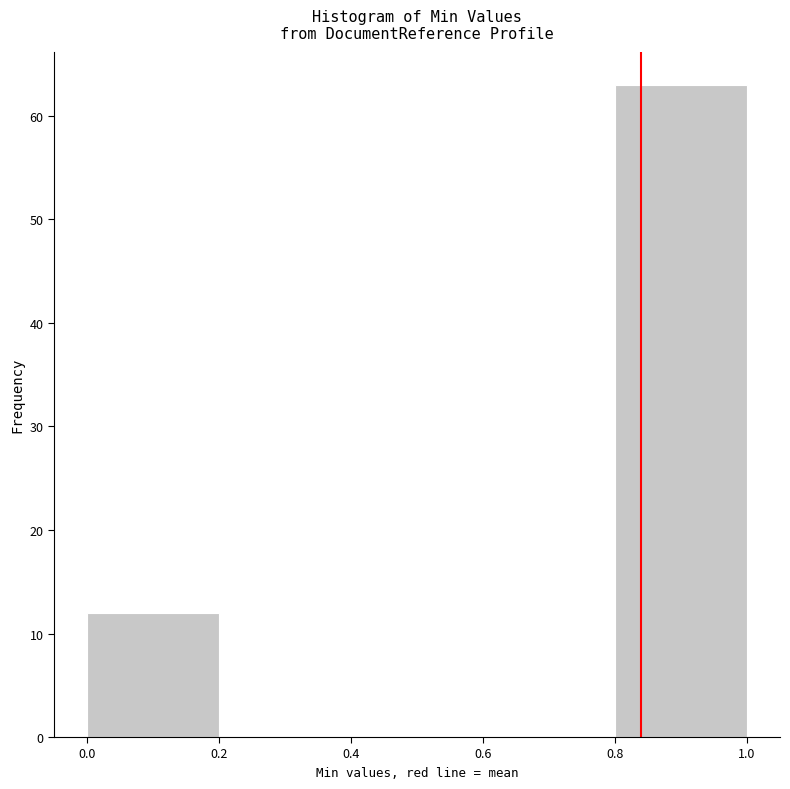

Which range on the x-axis has the tallest bar?

0.8 to 1.0